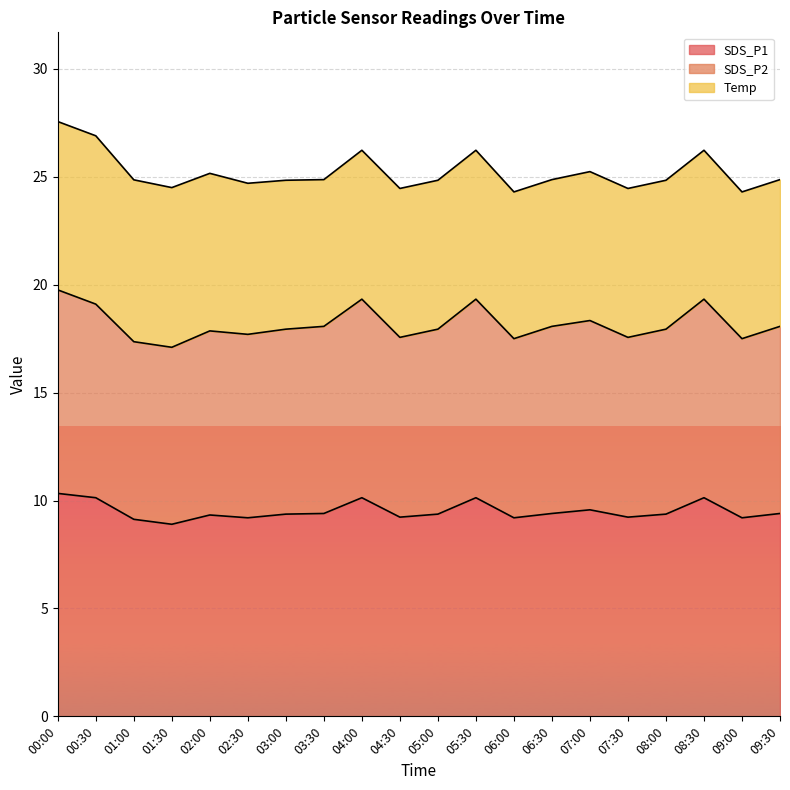

True or false: SDS_P1 has a value of 14.4 at 00:00.

False